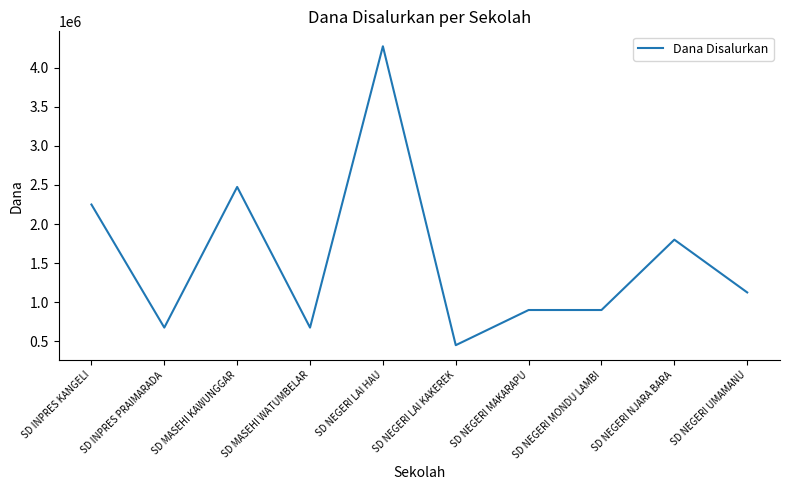

Between SD NEGERI LAI KAKEREK and SD NEGERI MONDU LAMBI, which is larger?

SD NEGERI MONDU LAMBI